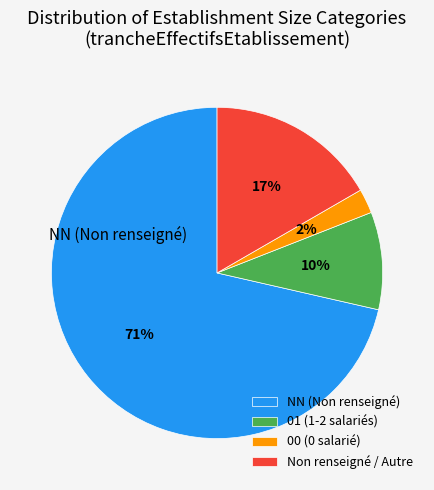

Combined, do 01 (1-2 salariés) and Non renseigné / Autre account for over 50%?

No